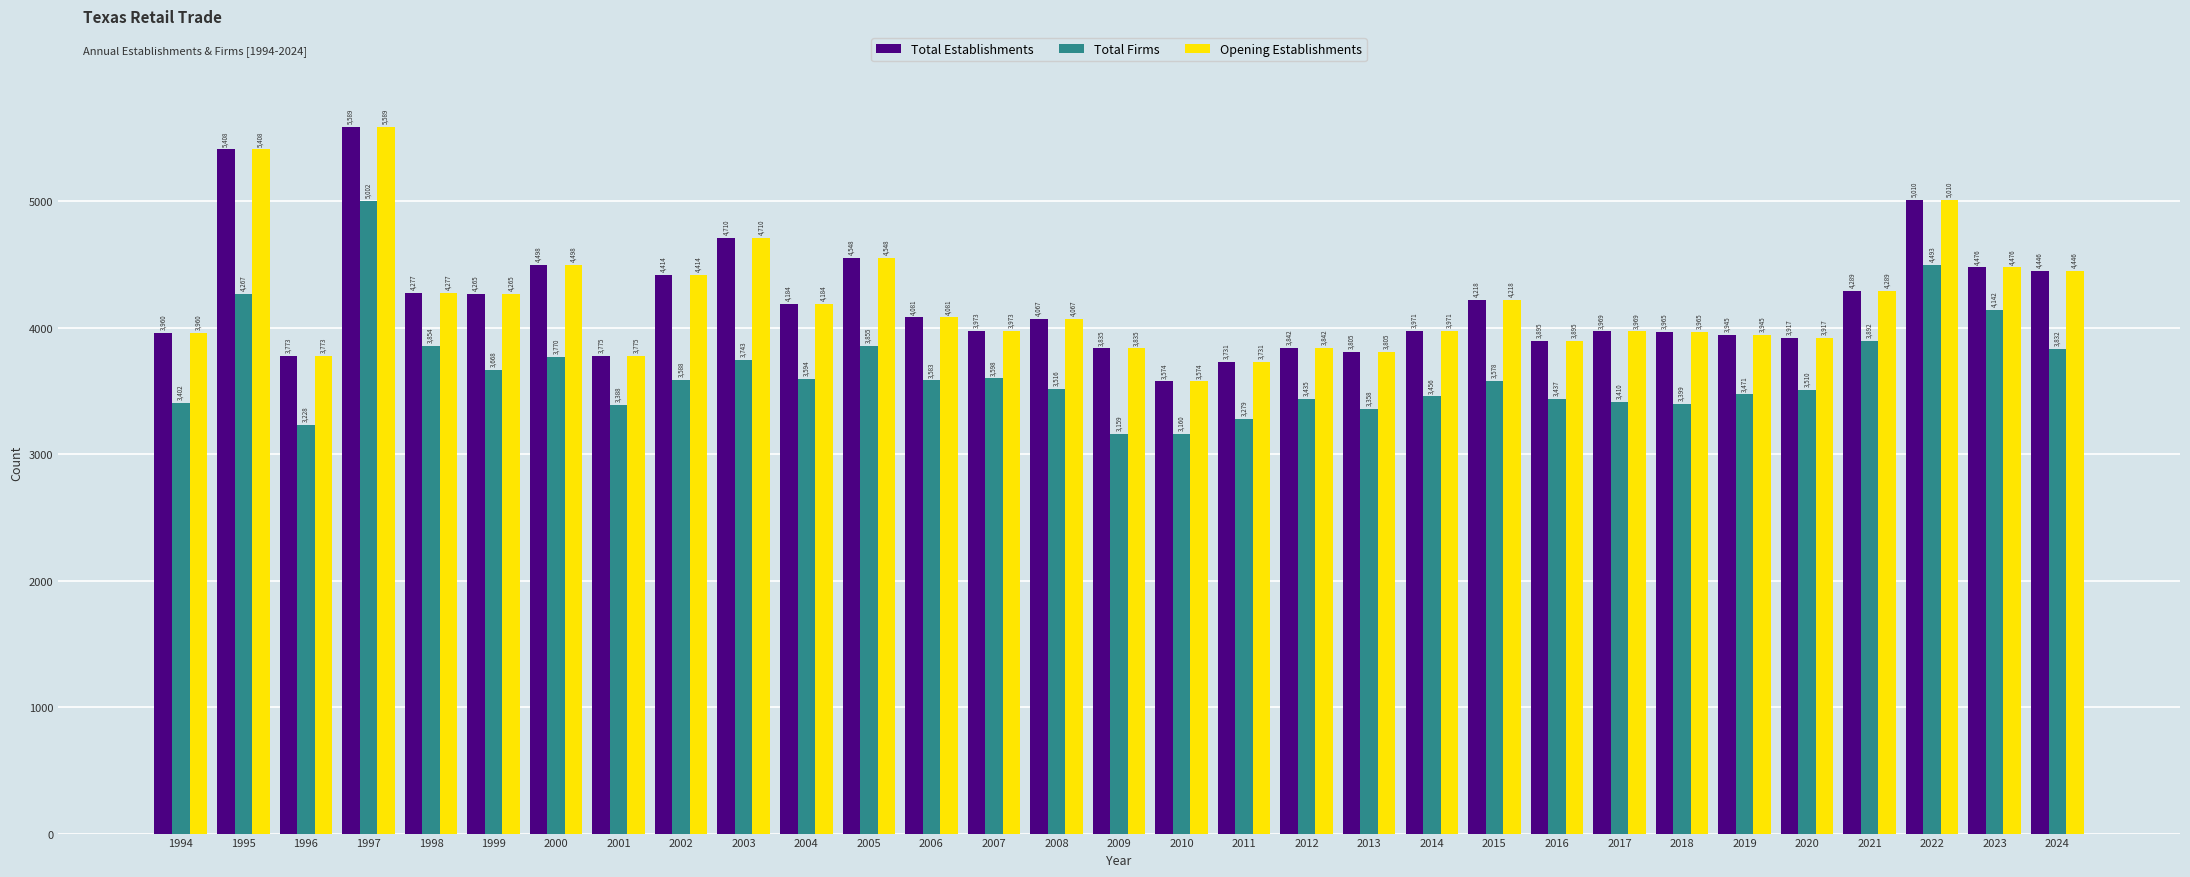

Where does the Total Firms series first go above 3578?

1995